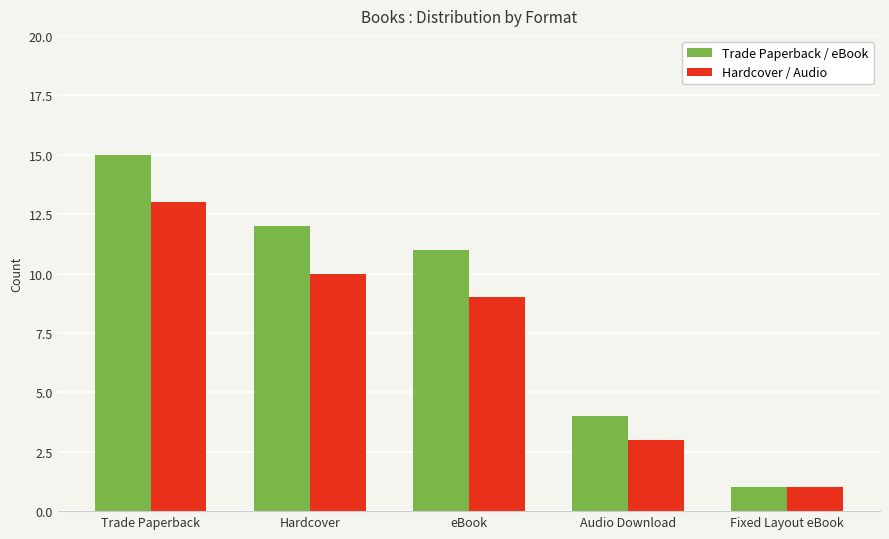

Count the number of data series in this chart.

2